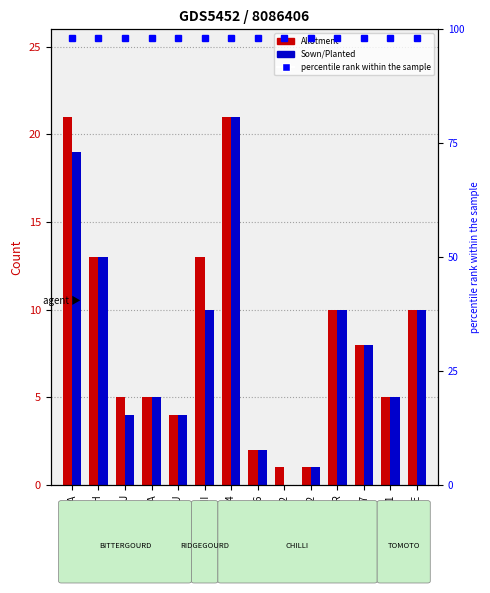

Reading right to left, what are all the values shown in this chart?

Allotment: JULIE=10	15001=5	15027=8	NUPUR=10	1270832=1	1270702=1	1281086=2	357-14=21	RAJINI=13	VISHNU=4	NANDITHA=5	YUVRAJ=5	AAKASH=13	RUDHRAKSHA=21
Sown/Planted: JULIE=10	15001=5	15027=8	NUPUR=10	1270832=1	1270702=0	1281086=2	357-14=21	RAJINI=10	VISHNU=4	NANDITHA=5	YUVRAJ=4	AAKASH=13	RUDHRAKSHA=19